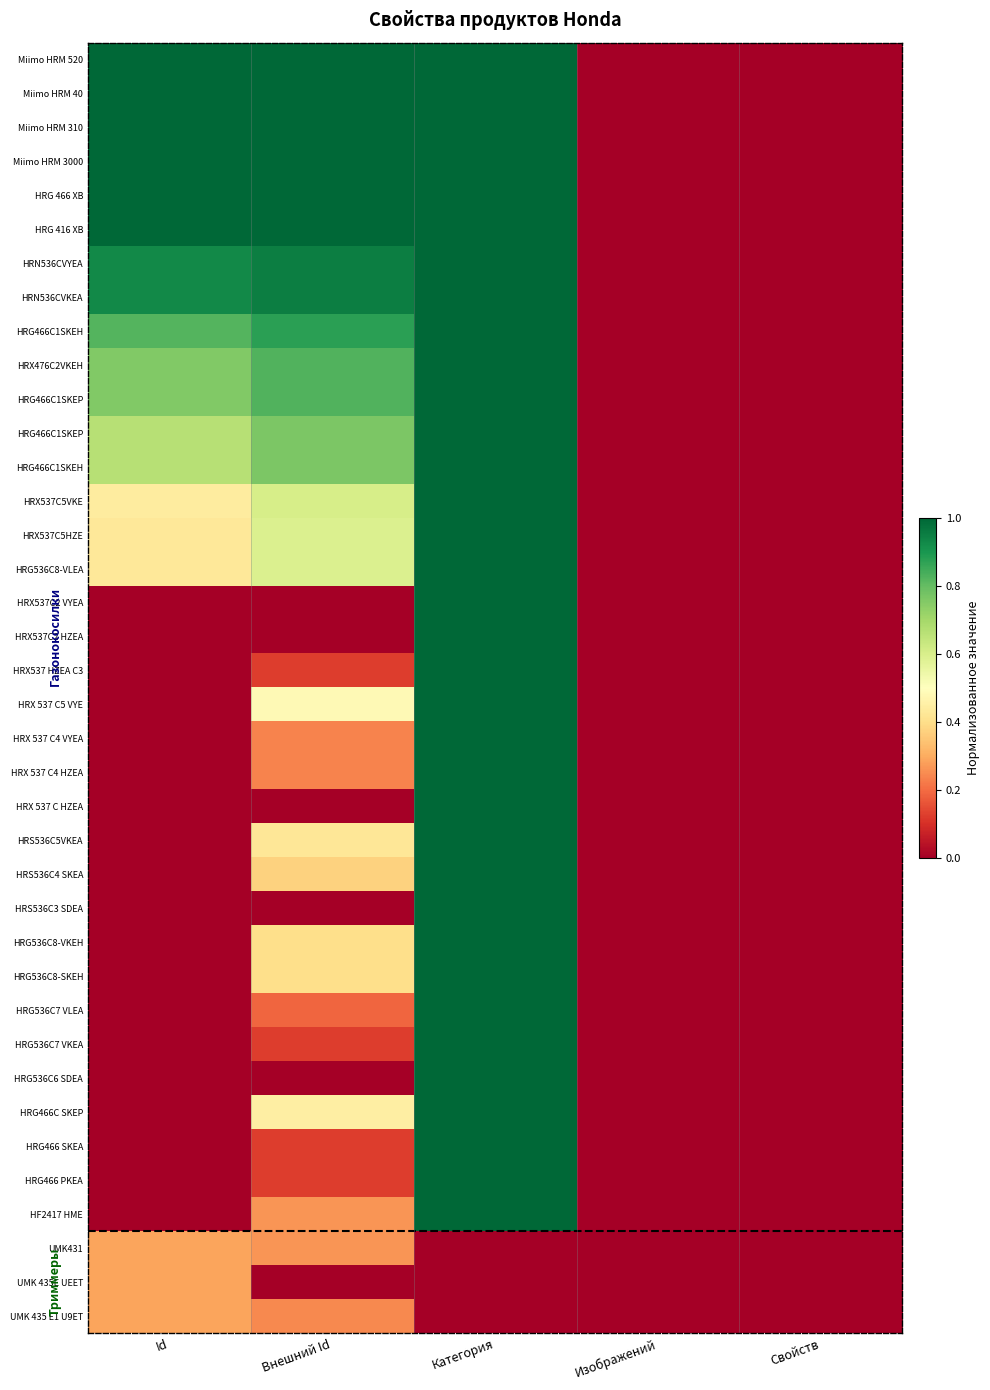

Reading left to right, list all the values displayed in this chart.

Miimo HRM 520: Id=1.0	Внешний Id=1.0	Категория=1.0	Изображений=0.0	Свойств=0.0
Miimo HRM 40: Id=1.0	Внешний Id=1.0	Категория=1.0	Изображений=0.0	Свойств=0.0
Miimo HRM 310: Id=1.0	Внешний Id=1.0	Категория=1.0	Изображений=0.0	Свойств=0.0
Miimo HRM 3000: Id=1.0	Внешний Id=1.0	Категория=1.0	Изображений=0.0	Свойств=0.0
HRG 466 XB: Id=1.0	Внешний Id=1.0	Категория=1.0	Изображений=0.0	Свойств=0.0
HRG 416 XB: Id=1.0	Внешний Id=1.0	Категория=1.0	Изображений=0.0	Свойств=0.0
HRN536CVYEA: Id=0.9	Внешний Id=1.0	Категория=1.0	Изображений=0.0	Свойств=0.0
HRN536CVKEA: Id=0.9	Внешний Id=1.0	Категория=1.0	Изображений=0.0	Свойств=0.0
HRG466С1SKEH: Id=0.8	Внешний Id=0.9	Категория=1.0	Изображений=0.0	Свойств=0.0
HRX476C2VKEH: Id=0.8	Внешний Id=0.8	Категория=1.0	Изображений=0.0	Свойств=0.0
HRG466C1SKEP: Id=0.8	Внешний Id=0.8	Категория=1.0	Изображений=0.0	Свойств=0.0
HRG466С1SKEP: Id=0.7	Внешний Id=0.8	Категория=1.0	Изображений=0.0	Свойств=0.0
HRG466C1SKEН: Id=0.7	Внешний Id=0.8	Категория=1.0	Изображений=0.0	Свойств=0.0
HRX537C5VKE: Id=0.4	Внешний Id=0.6	Категория=1.0	Изображений=0.0	Свойств=0.0
HRX537C5HZE: Id=0.4	Внешний Id=0.6	Категория=1.0	Изображений=0.0	Свойств=0.0
HRG536C8-VLEA: Id=0.4	Внешний Id=0.6	Категория=1.0	Изображений=0.0	Свойств=0.0
HRX537C2 VYEA: Id=0.0	Внешний Id=0.0	Категория=1.0	Изображений=0.0	Свойств=0.0
HRX537C2 HZEA: Id=0.0	Внешний Id=0.0	Категория=1.0	Изображений=0.0	Свойств=0.0
HRX537 HZEA C3: Id=0.0	Внешний Id=0.1	Категория=1.0	Изображений=0.0	Свойств=0.0
HRX 537 C5 VYE: Id=0.0	Внешний Id=0.5	Категория=1.0	Изображений=0.0	Свойств=0.0
HRX 537 C4 VYEA: Id=0.0	Внешний Id=0.2	Категория=1.0	Изображений=0.0	Свойств=0.0
HRX 537 C4 HZEA: Id=0.0	Внешний Id=0.2	Категория=1.0	Изображений=0.0	Свойств=0.0
HRX 537 C HZEA: Id=0.0	Внешний Id=0.0	Категория=1.0	Изображений=0.0	Свойств=0.0
HRS536C5VKEA: Id=0.0	Внешний Id=0.4	Категория=1.0	Изображений=0.0	Свойств=0.0
HRS536C4 SKEA: Id=0.0	Внешний Id=0.4	Категория=1.0	Изображений=0.0	Свойств=0.0
HRS536C3 SDEA: Id=0.0	Внешний Id=0.0	Категория=1.0	Изображений=0.0	Свойств=0.0
HRG536C8-VKEH: Id=0.0	Внешний Id=0.4	Категория=1.0	Изображений=0.0	Свойств=0.0
HRG536C8-SKEH: Id=0.0	Внешний Id=0.4	Категория=1.0	Изображений=0.0	Свойств=0.0
HRG536C7 VLEA: Id=0.0	Внешний Id=0.2	Категория=1.0	Изображений=0.0	Свойств=0.0
HRG536C7 VKEA: Id=0.0	Внешний Id=0.1	Категория=1.0	Изображений=0.0	Свойств=0.0
HRG536C6 SDEA: Id=0.0	Внешний Id=0.0	Категория=1.0	Изображений=0.0	Свойств=0.0
HRG466C SKEP: Id=0.0	Внешний Id=0.4	Категория=1.0	Изображений=0.0	Свойств=0.0
HRG466 SKEA: Id=0.0	Внешний Id=0.1	Категория=1.0	Изображений=0.0	Свойств=0.0
HRG466 PKEA: Id=0.0	Внешний Id=0.1	Категория=1.0	Изображений=0.0	Свойств=0.0
HF2417 HME: Id=0.0	Внешний Id=0.3	Категория=1.0	Изображений=0.0	Свойств=0.0
UMK431: Id=0.3	Внешний Id=0.3	Категория=0.0	Изображений=0.0	Свойств=0.0
UMK 435E UEET: Id=0.3	Внешний Id=0.0	Категория=0.0	Изображений=0.0	Свойств=0.0
UMK 435 E1 U9ET: Id=0.3	Внешний Id=0.2	Категория=0.0	Изображений=0.0	Свойств=0.0